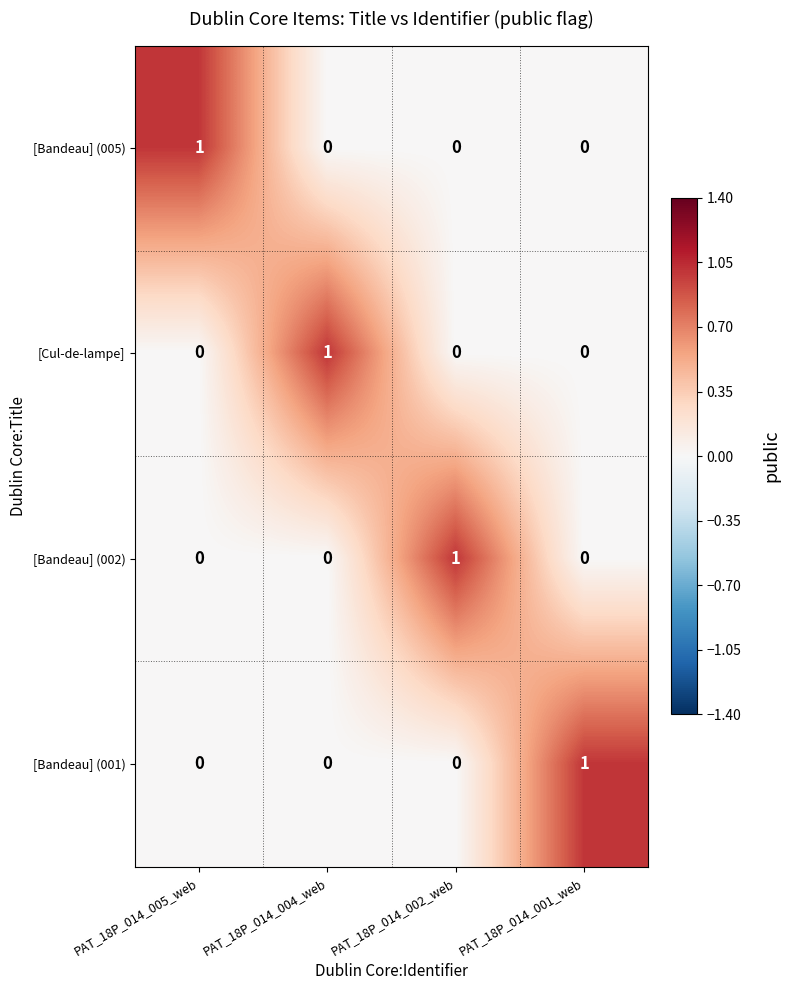

How many [Cul-de-lampe] values are between 0 and 1?

4